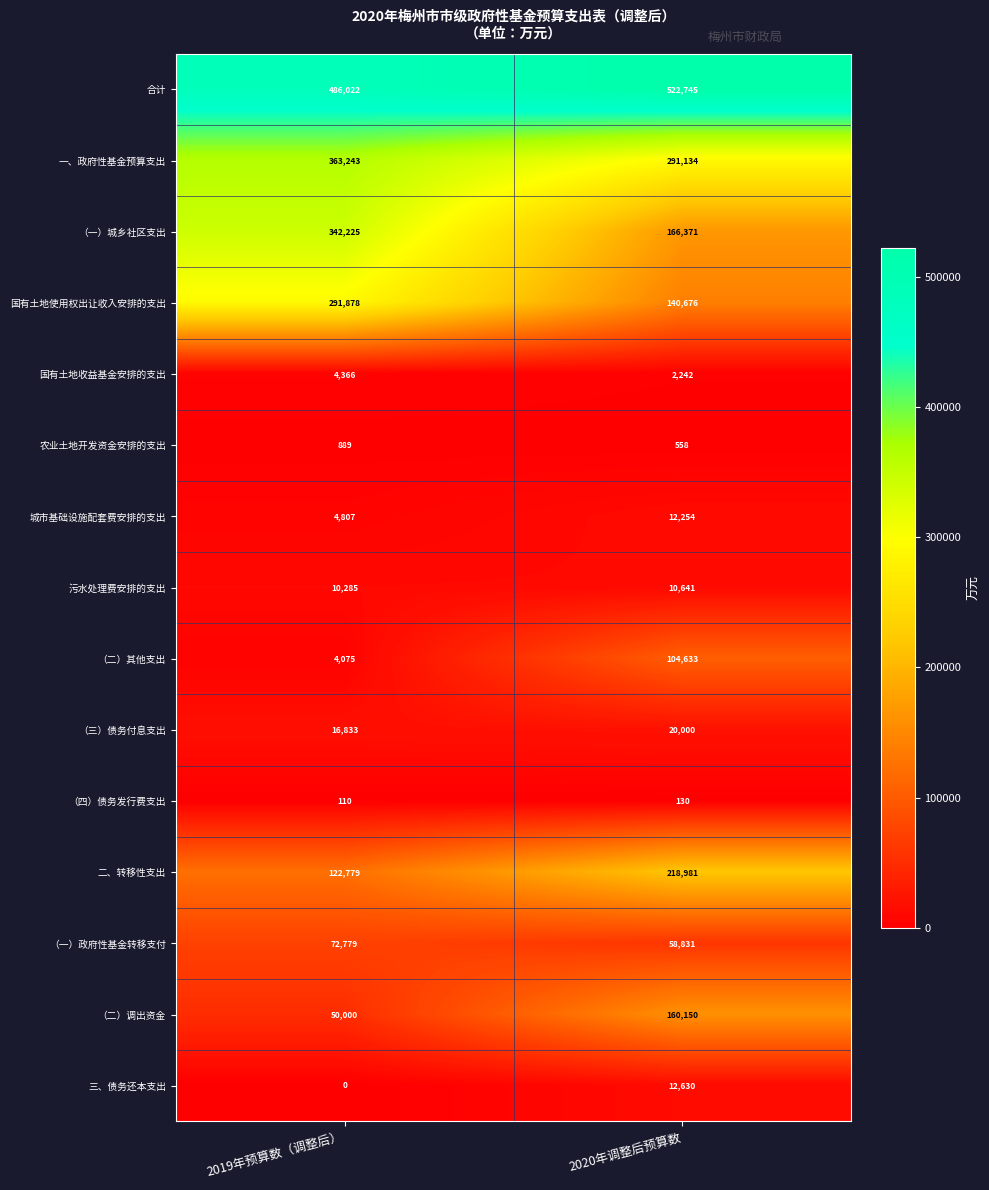

The （二）调出资金 series shows 50000 at 2019年预算数（调整后）. True or false?

True